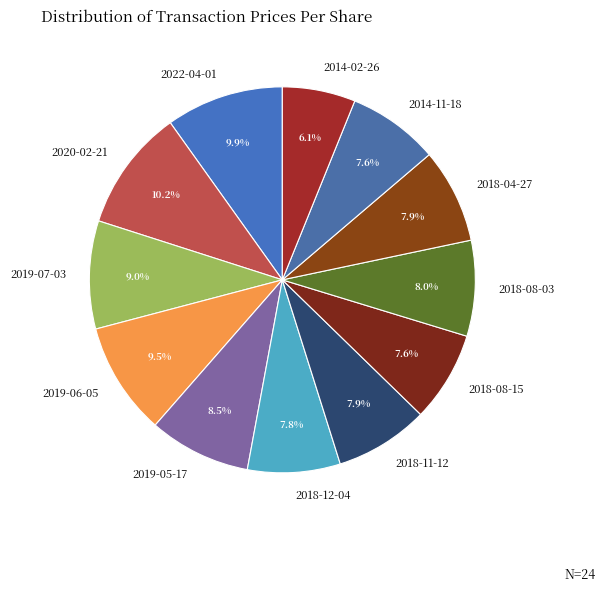

How many segments does this pie chart have?

12